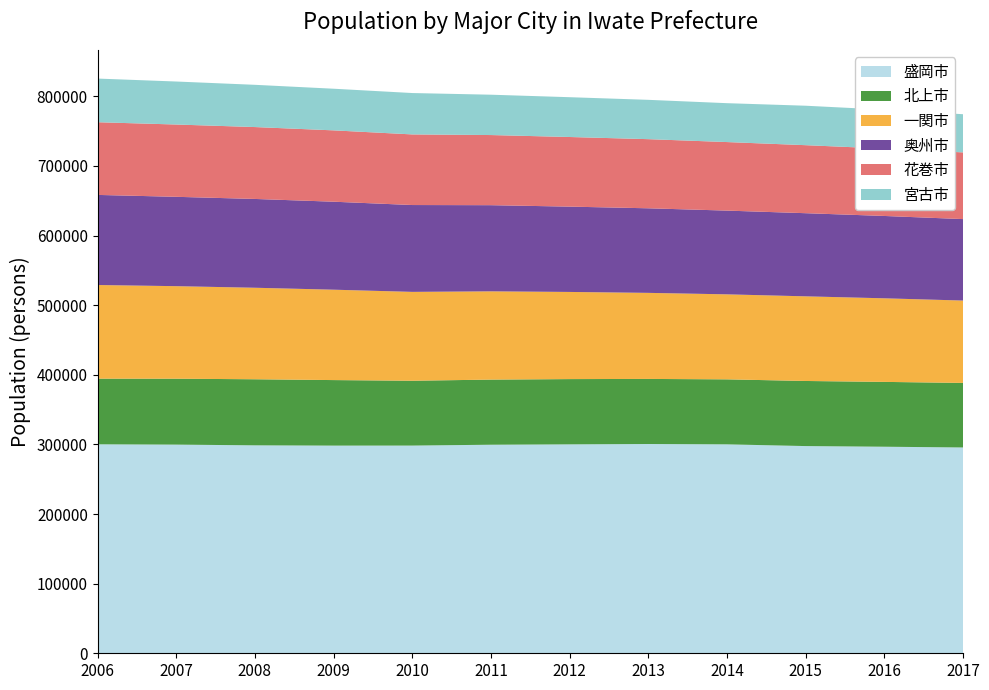

Reading right to left, transcribe all the data shown in this chart.

盛岡市: 295630	296701	297631	300116	300592	300102	299568	298348	298293	298697	299724	300164
北上市: 92715	93127	93511	93368	93495	93752	93549	93138	94142	94911	94679	94311
一関市: 118319	120062	121583	122102	123611	125180	126776	127642	129824	131445	132926	134518
奥州市: 117014	118281	119422	120282	121493	122551	123761	124746	126394	127562	128352	129415
花巻市: 95808	96815	97702	98456	99302	100012	100750	101438	102480	103268	103845	104412
宮古市: 54847	55870	56676	55856	56488	57169	57952	59430	59813	60679	61769	62710